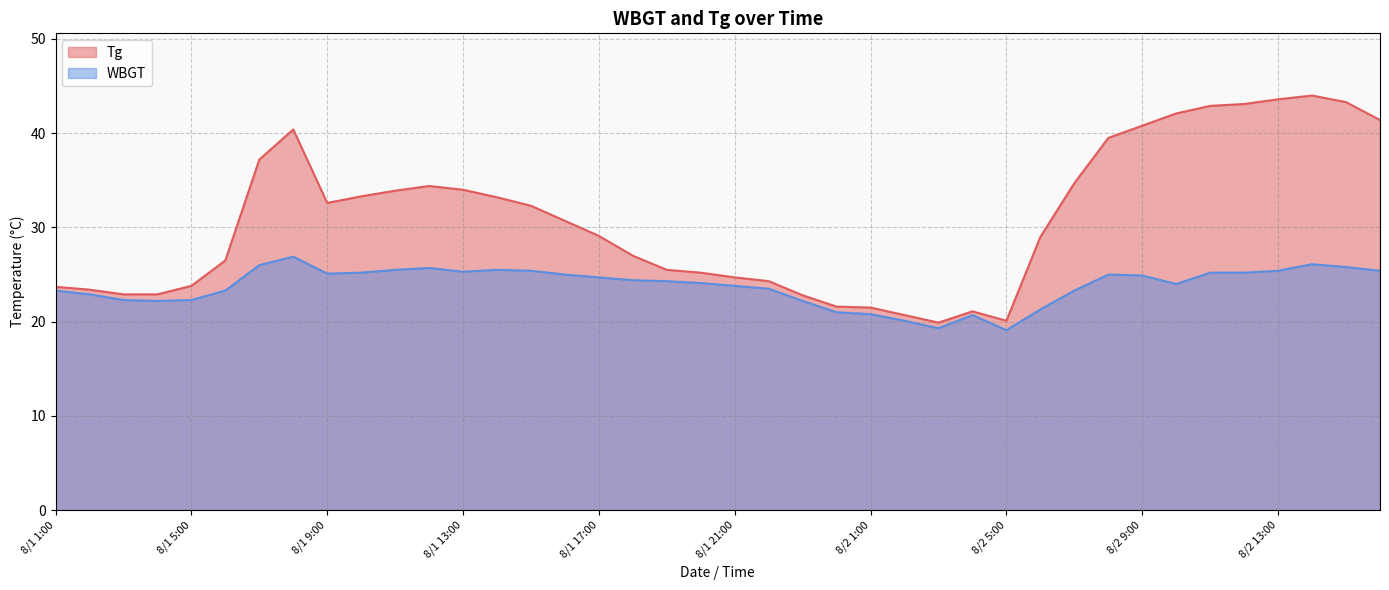

Which series has the largest total across all categories?

Tg